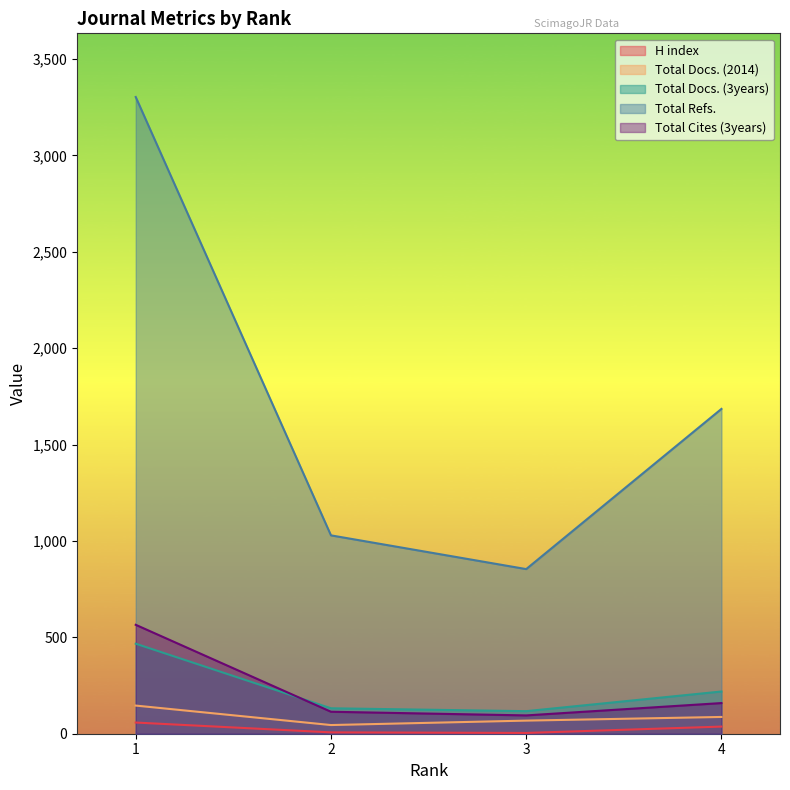

Where is Total Docs. (2014) nearest to the value 95?

4